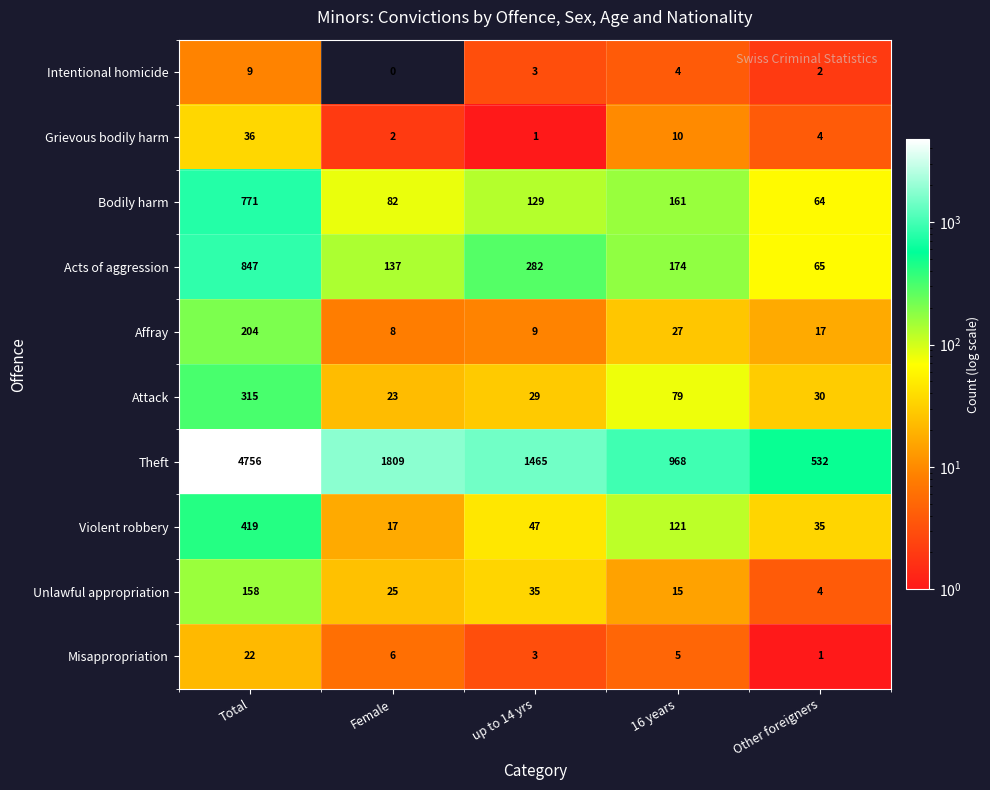

Rank the categories by Theft value from highest to lowest.

Total, Female, up to 14 yrs, 16 years, Other foreigners